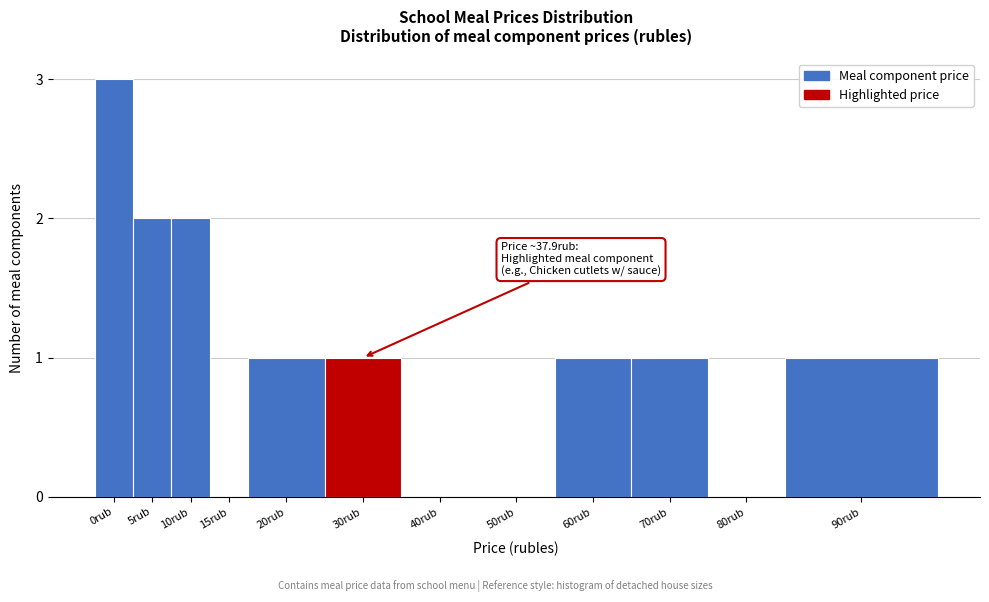

Reading left to right, list all the values displayed in this chart.

0rub=3	5rub=2	10rub=2	15rub=0	20rub=1	30rub=1	40rub=0	50rub=0	60rub=1	70rub=1	80rub=0	90rub=1